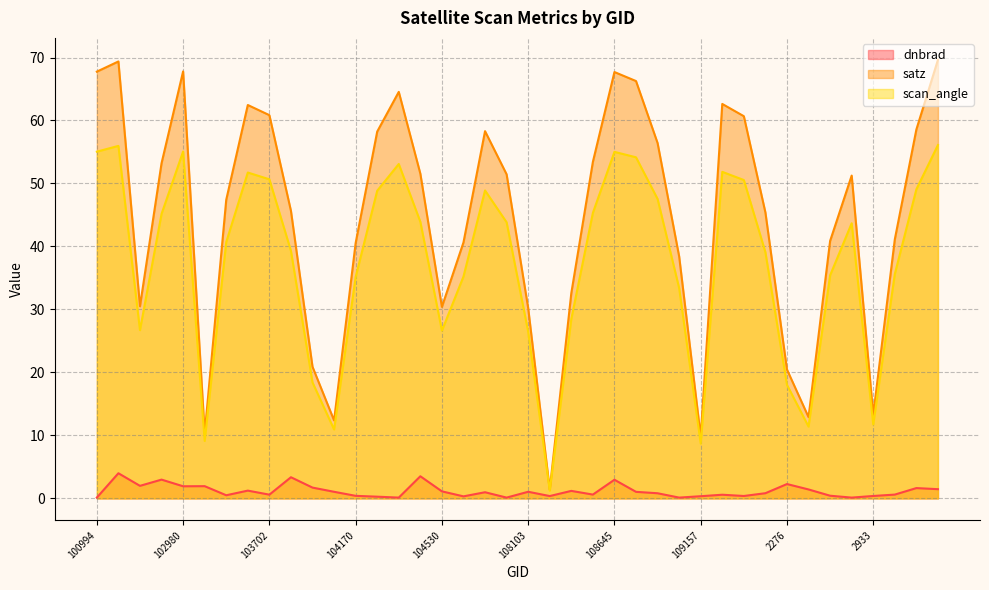

Reading left to right, extract all data points from this chart.

dnbrad: 0.1	4.0	2.0	3.0	1.9	1.9	0.5	1.2	0.6	3.4	1.7	1.0	0.4	0.3	0.1	3.5	1.1	0.3	1.0	0.1	1.1	0.4	1.2	0.6	3.0	1.0	0.8	0.1	0.3	0.6	0.4	0.8	2.3	1.4	0.4	0.1	0.4	0.6	1.6	1.5
satz: 67.8	69.4	30.5	53.2	67.8	10.3	47.4	62.5	60.8	45.7	20.9	12.4	40.5	58.2	64.5	51.6	30.4	40.6	58.3	51.5	30.2	1.4	32.6	53.4	67.7	66.3	56.4	38.4	9.8	62.6	60.7	45.4	20.5	12.9	40.9	51.3	13.3	41.1	58.6	69.6
scan_angle: 55.1	56.0	26.7	45.2	55.1	9.1	40.7	51.7	50.7	39.3	18.4	10.9	35.1	48.8	53.1	43.9	26.6	35.2	48.9	43.8	26.5	1.2	28.5	45.3	55.0	54.2	47.5	33.4	8.7	51.8	50.5	39.1	18.0	11.4	35.4	43.7	11.7	35.6	49.1	56.1